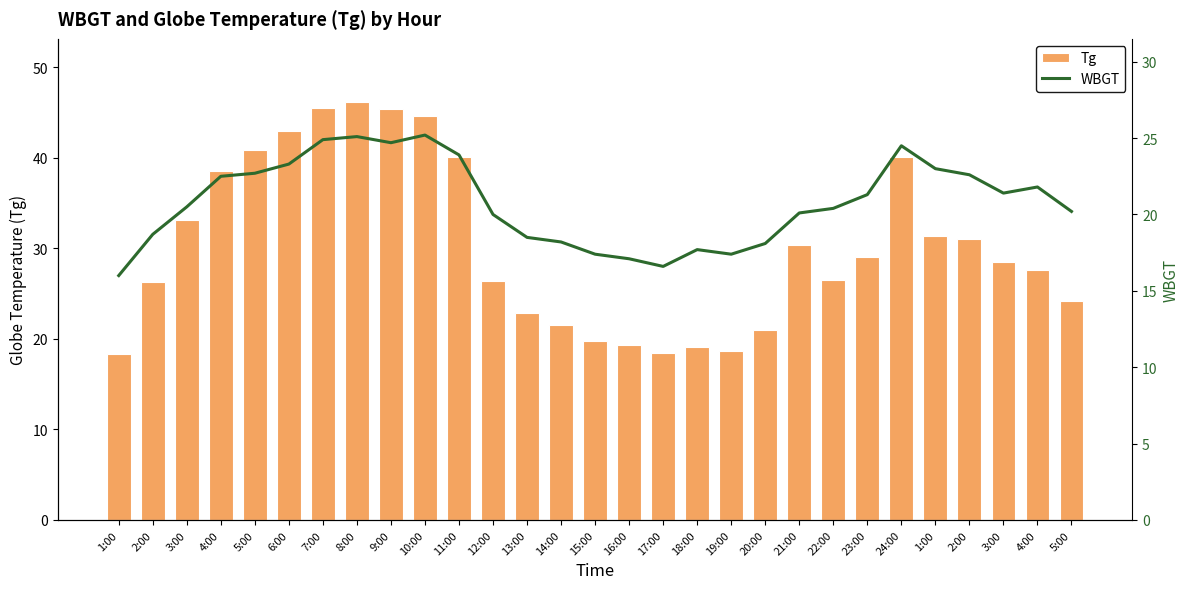

Where is Tg nearest to the value 32?

1:00